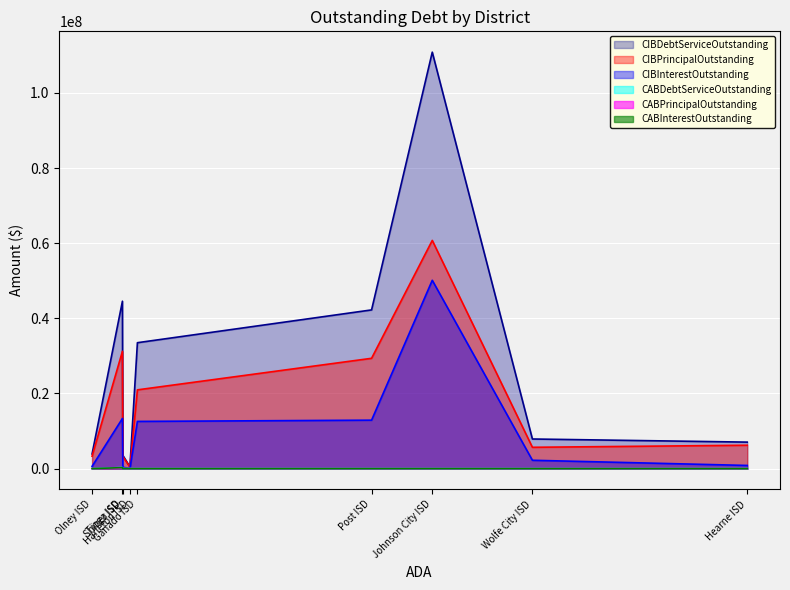

Count the number of data series in this chart.

6